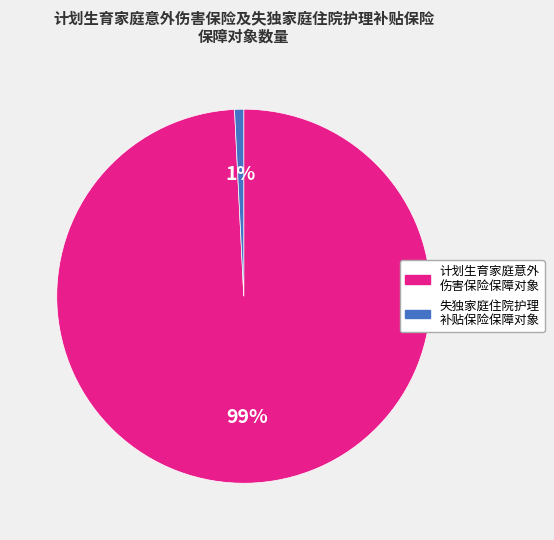

Is there a majority slice in this chart?

Yes